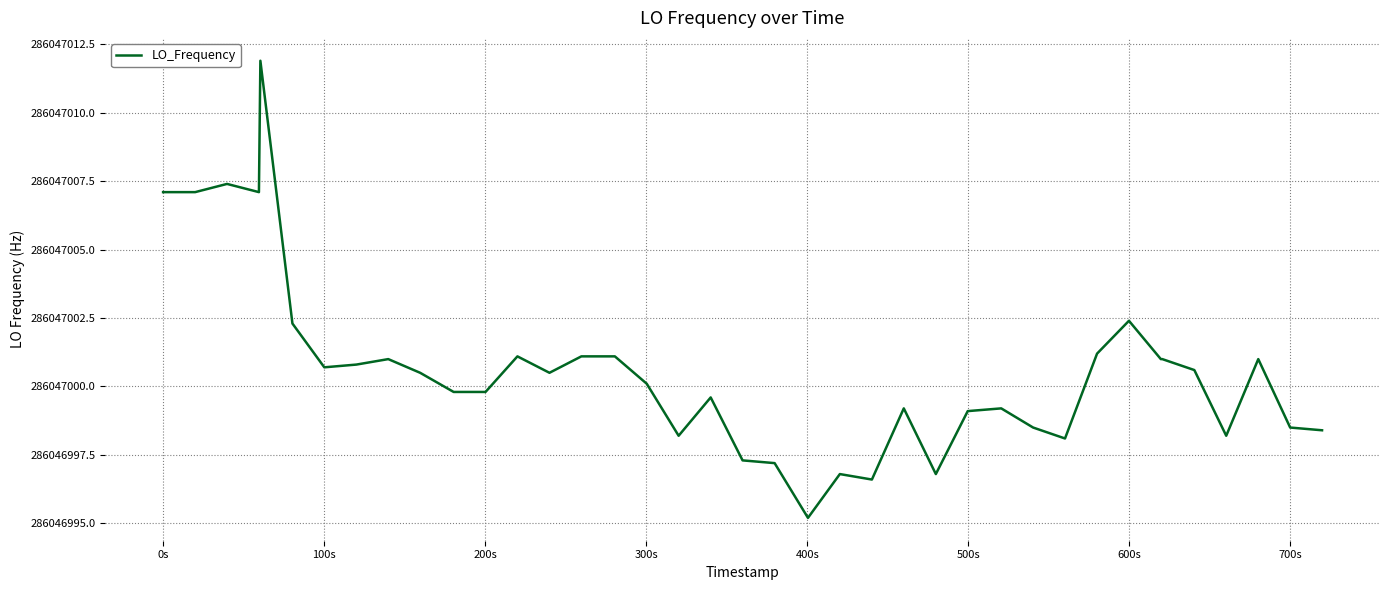

Does the chart have visible grid lines?

Yes